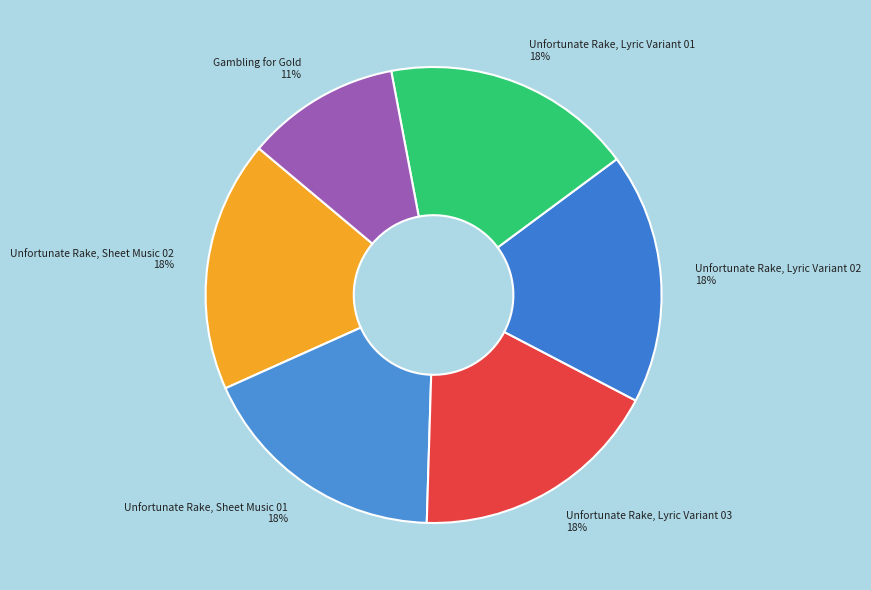

How many segments does this pie chart have?

6